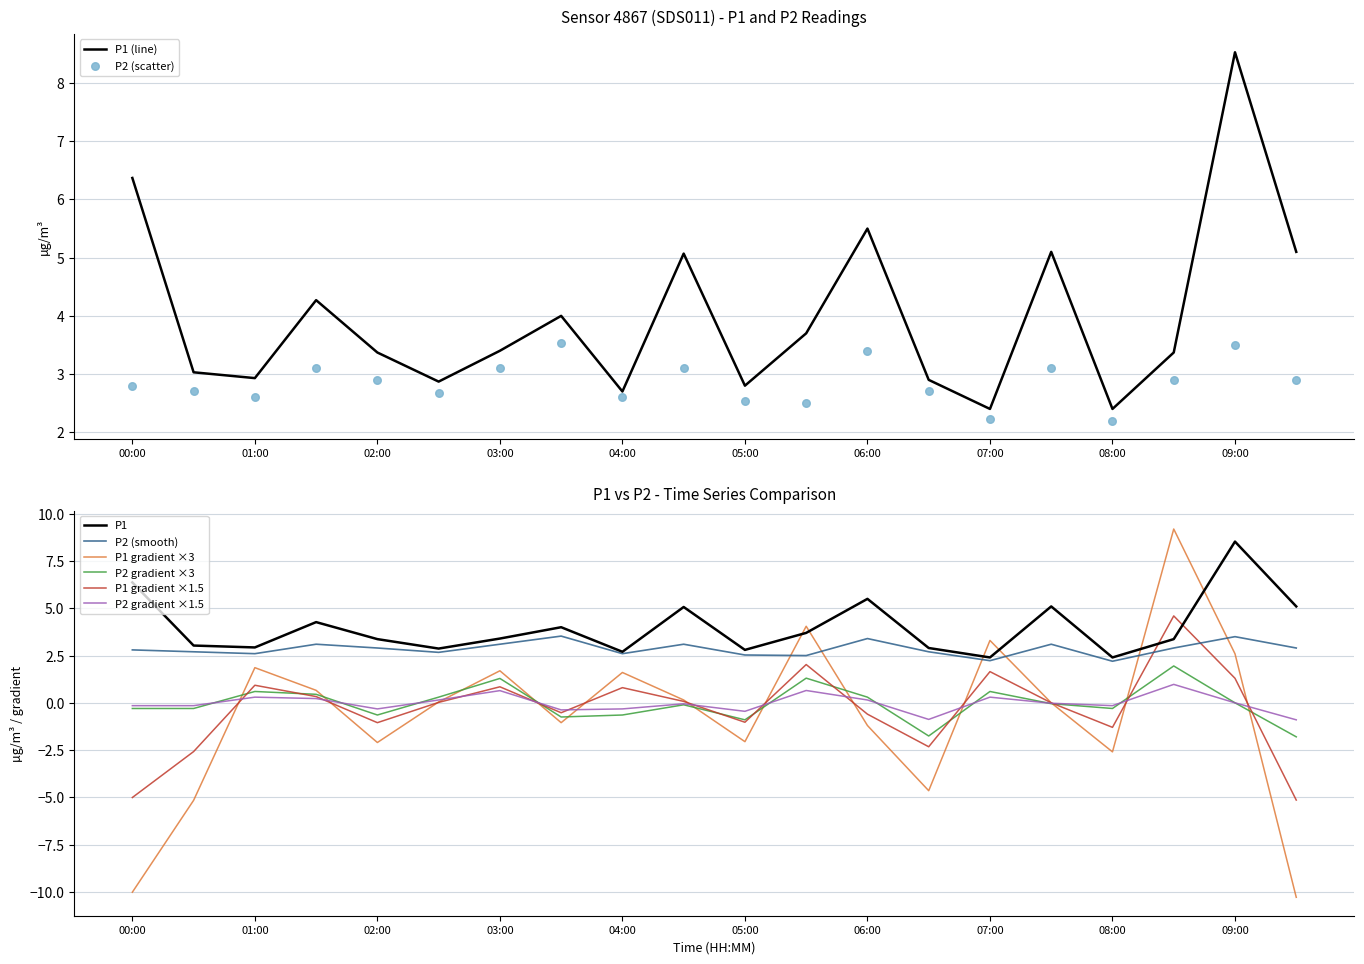

At how many categories does at least one series exceed 6?

2